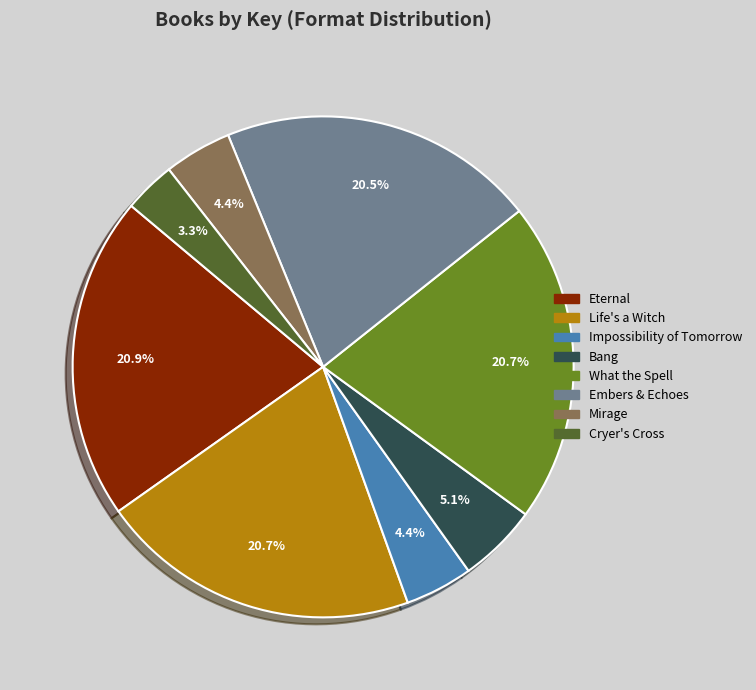

Between Life's a Witch and Bang, which is larger?

Life's a Witch